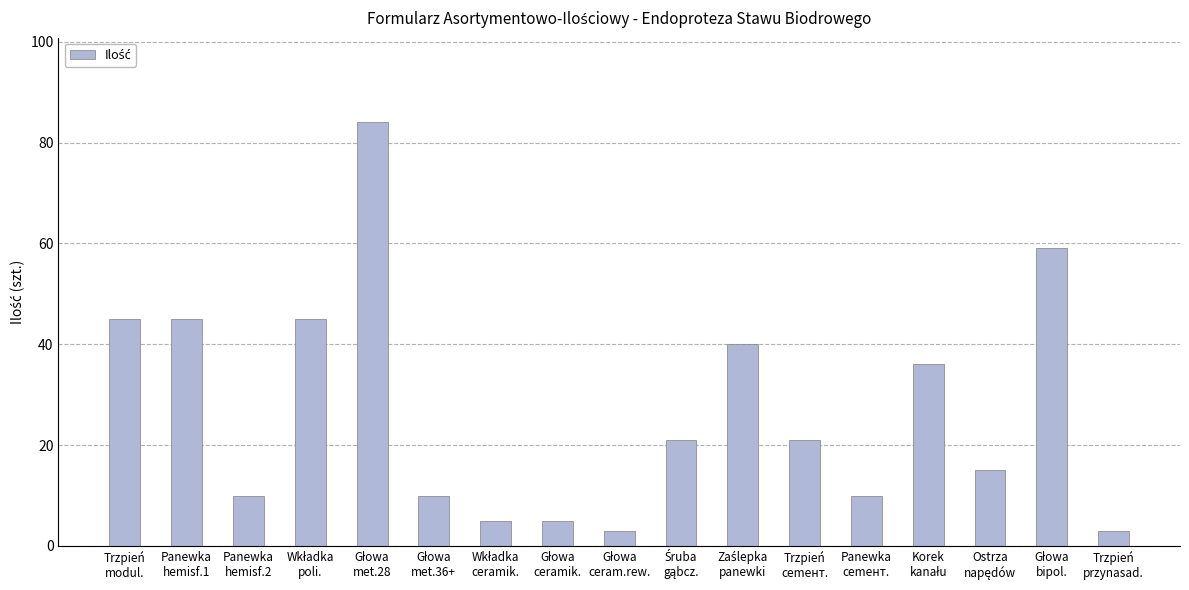

At which label does the data first exceed 21?

Trzpień
modul.